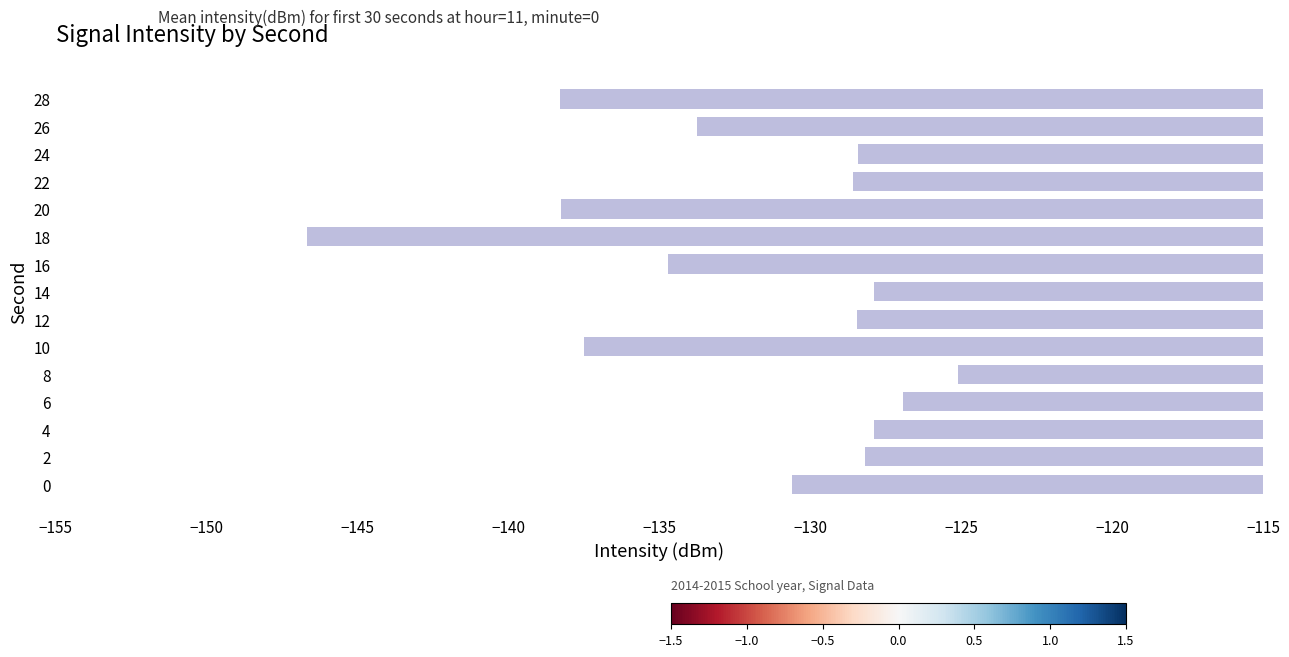

Where is the data nearest to the value -135?

16